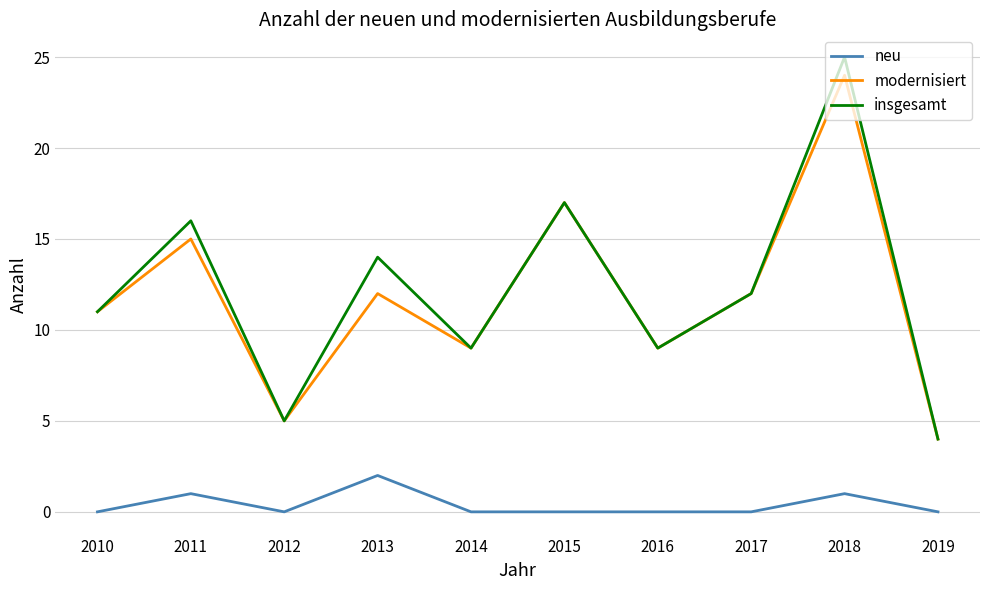

In modernisiert, how many points are lower than both neighbors (excluding endpoints)?

3